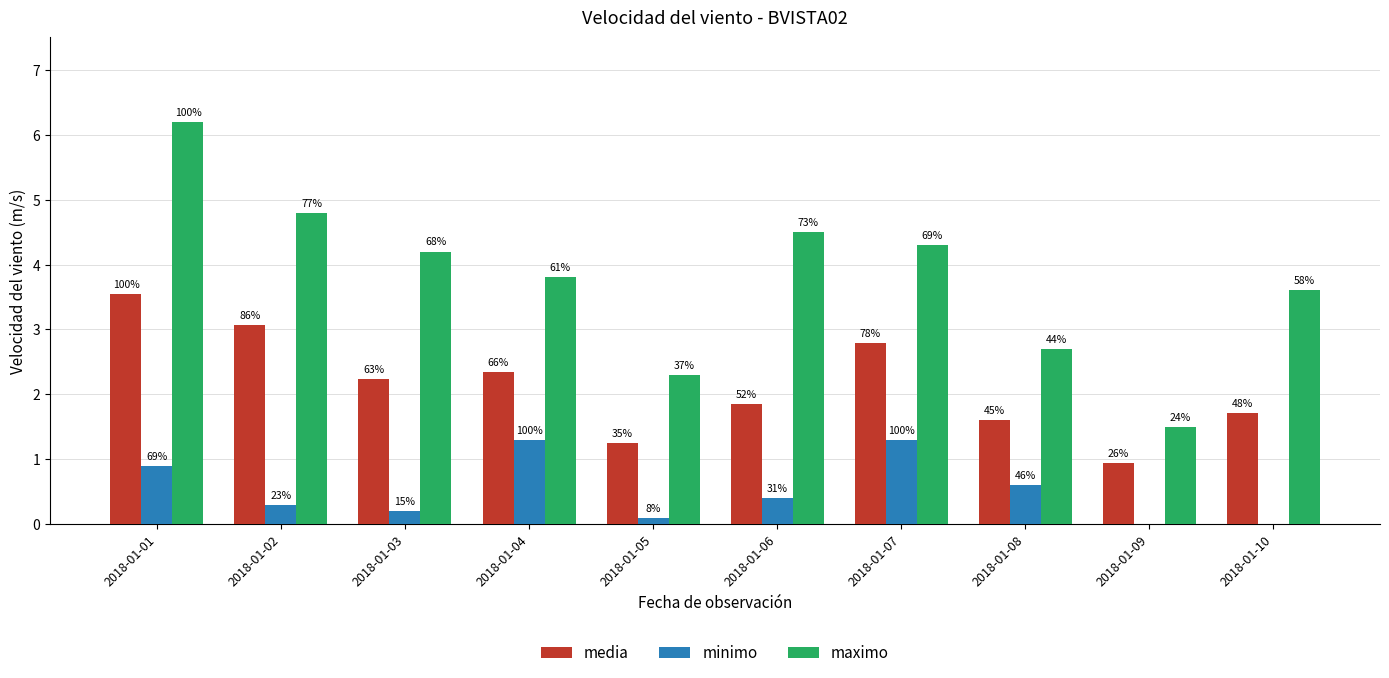

What value does the media series have at 2018-01-02?

3.1